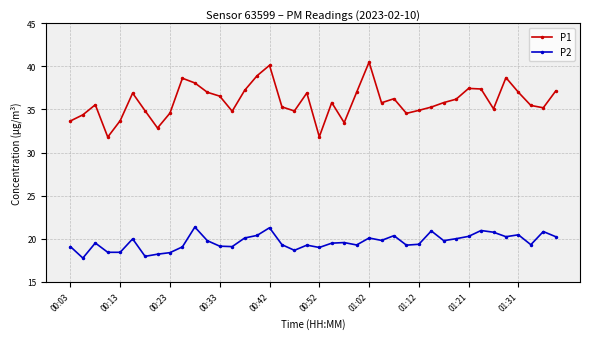

True or false: P1 and P2 intersect in this chart.

False